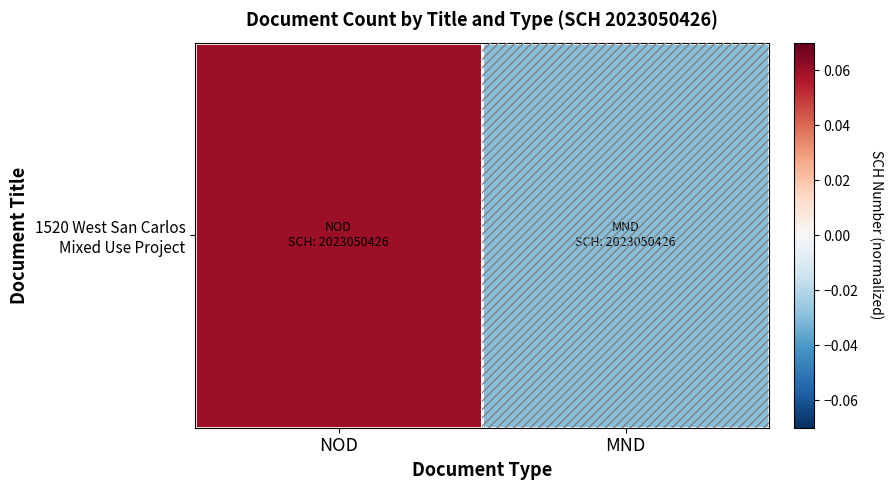

Rank the categories by value from lowest to highest.

MND, NOD